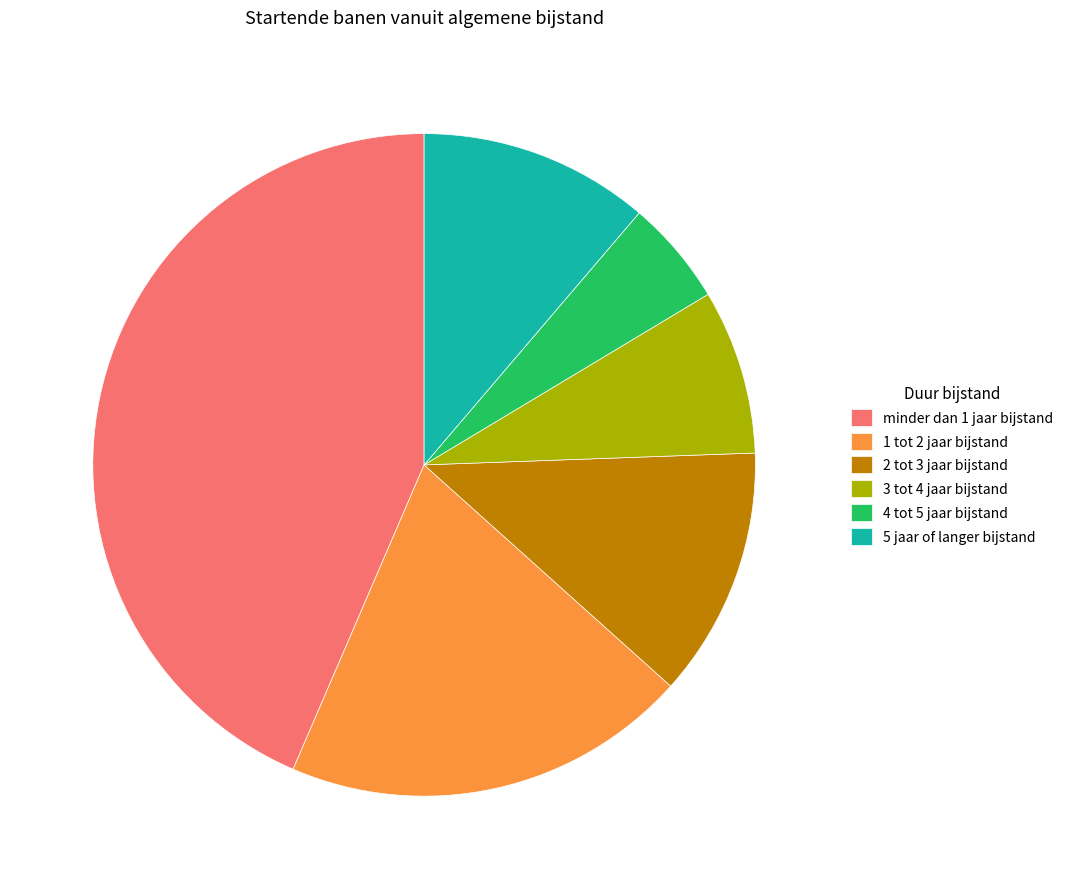

Do 3 tot 4 jaar bijstand and 5 jaar of langer bijstand together represent more than half of the pie?

No